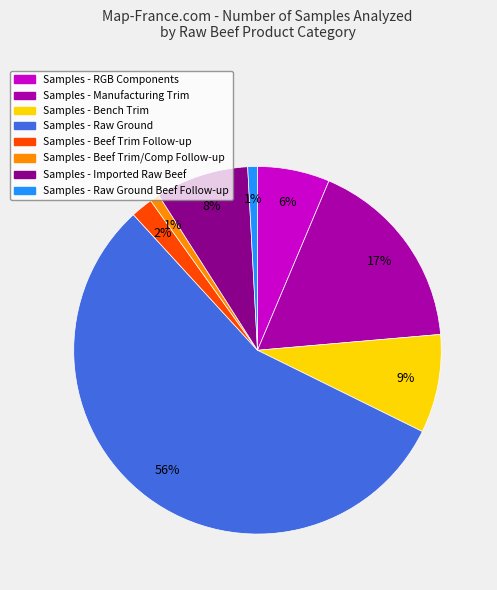

Count the number of slices in the pie.

8